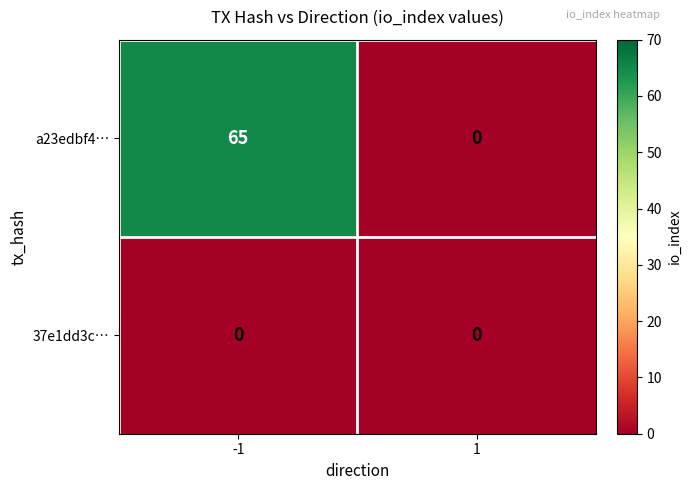

Rank the series at -1 from highest to lowest value.

a23edbf4…, 37e1dd3c…